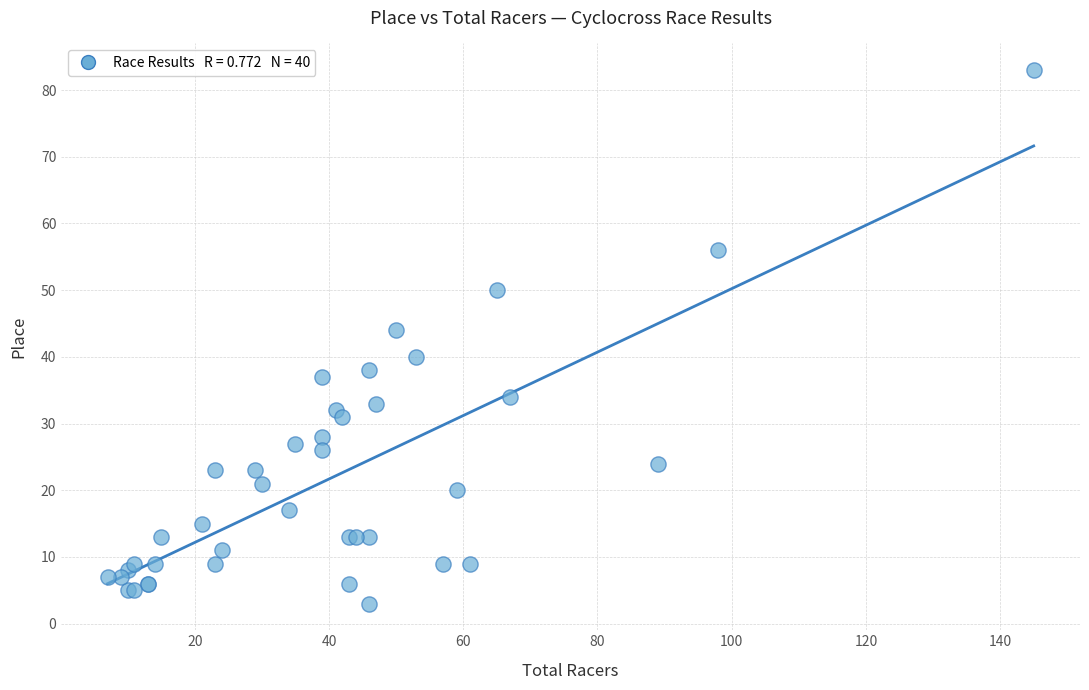

What Y value in the scatter plot is closest to 43?

44